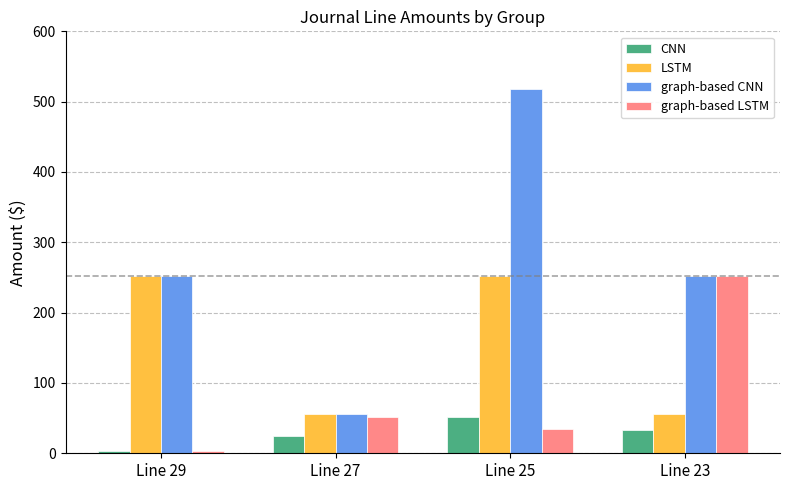

At how many categories does at least one series exceed 358?

1